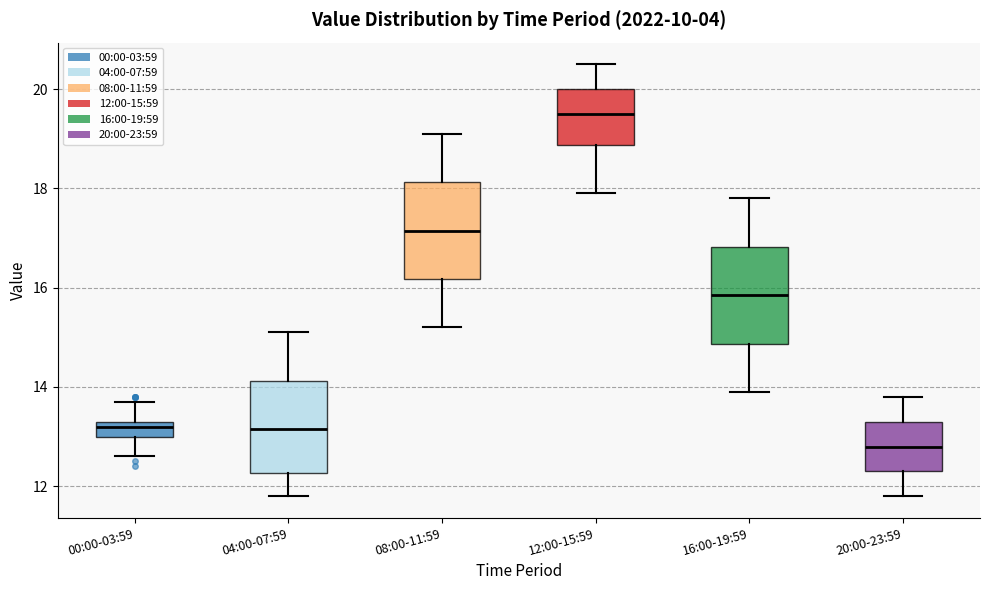

Where does the median line of the box for 16:00-19:59 sit on the y-axis? The values are not printed on the chart, so give them approximately, as read against the axis.

15.8